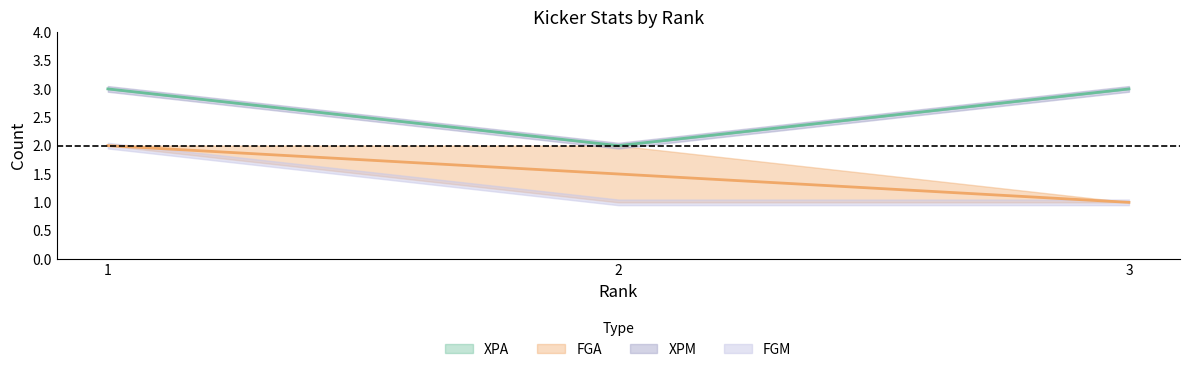

What value does the XPA series have at 1?

3